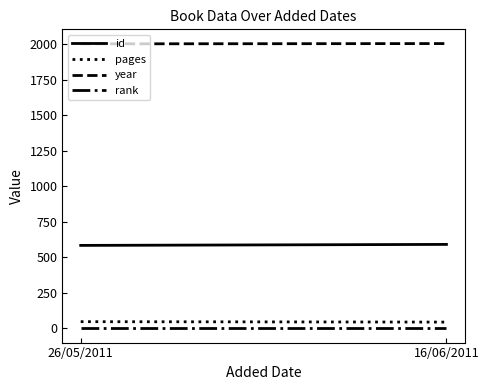

Is this an area chart (filled region under the line)?

No